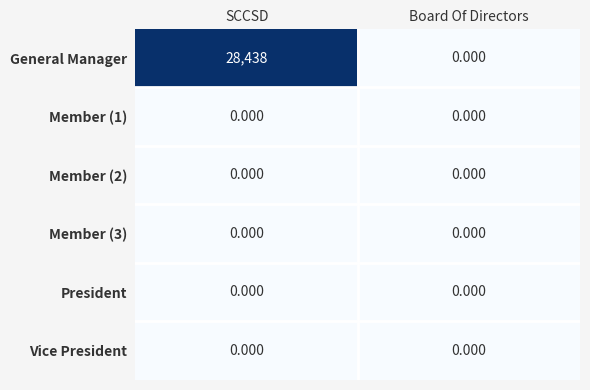

Is the value of Member (3) at Board Of Directors greater than the value of General Manager at SCCSD?

No